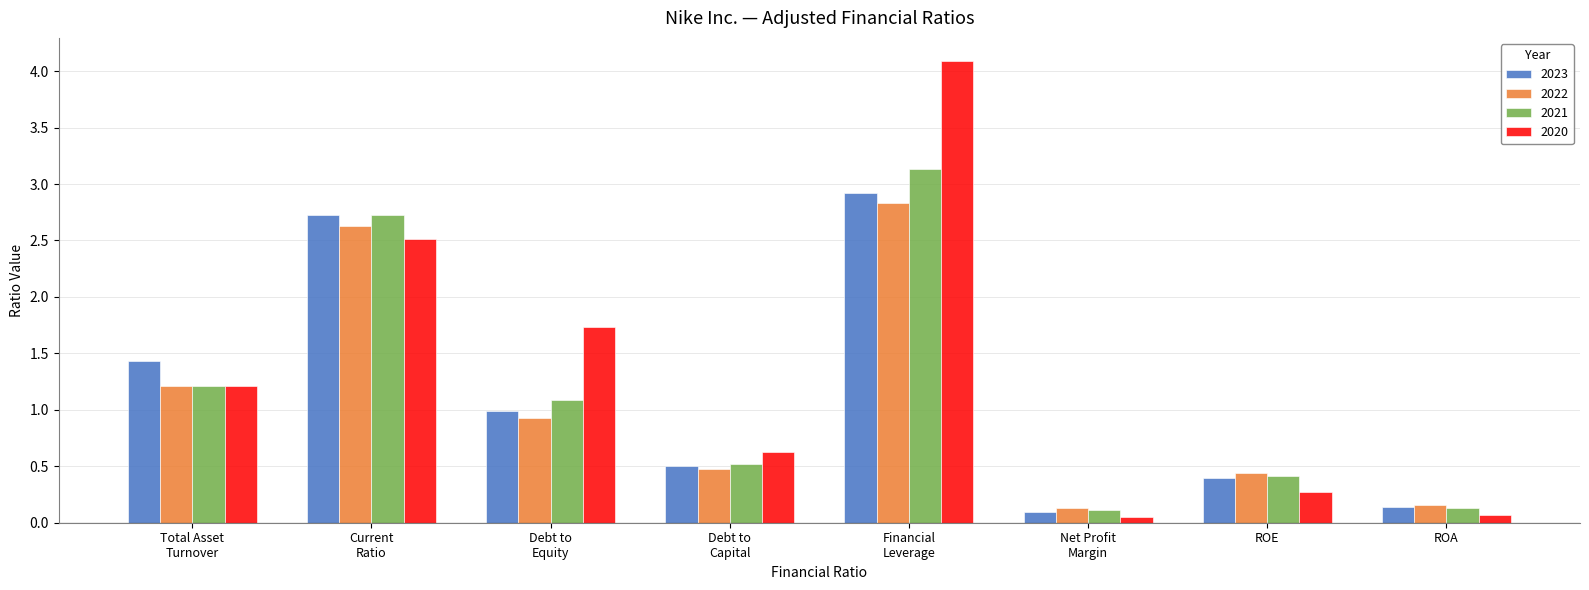

What is the label of the 3rd bar from the right?

Net Profit
Margin